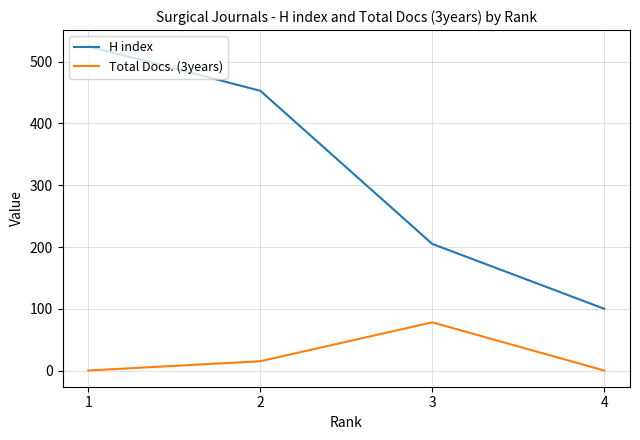

Is the value of H index at 3 greater than the value of Total Docs. (3years) at 3?

Yes